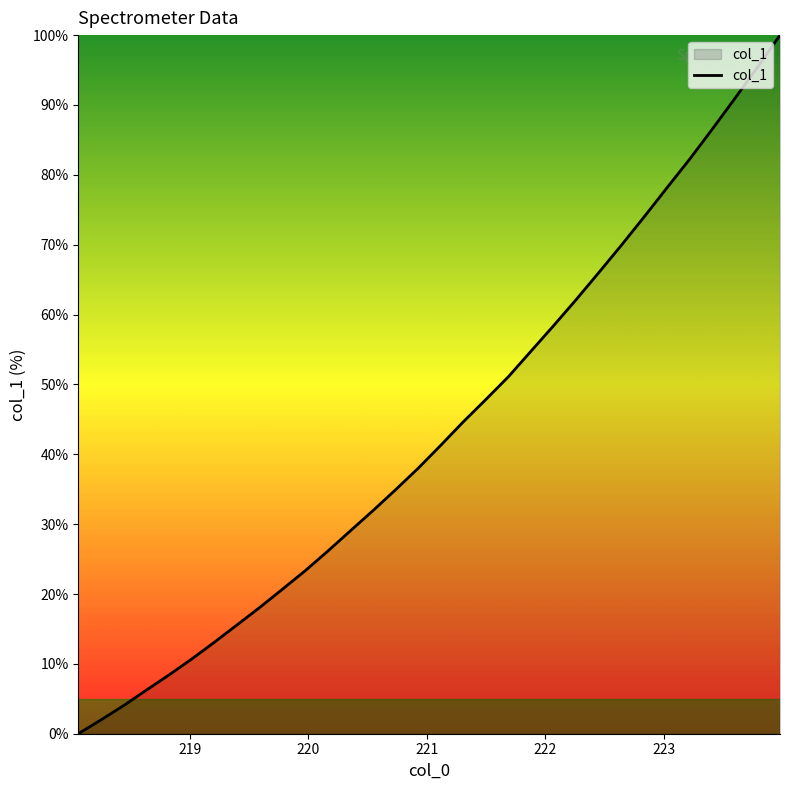

What is the maximum value shown in the chart?

100.0